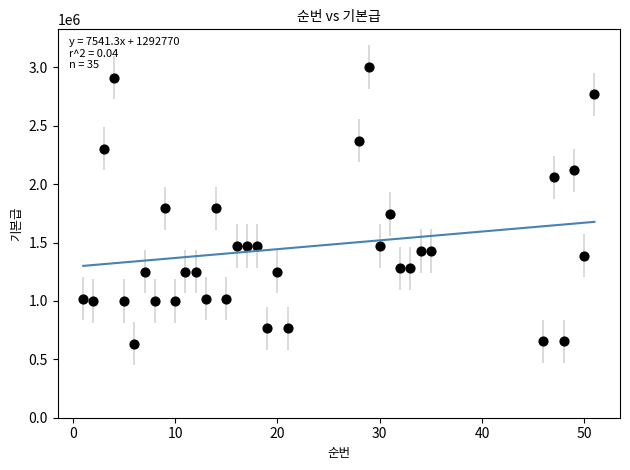

What is the range of Y values (max minus min)?

2369500